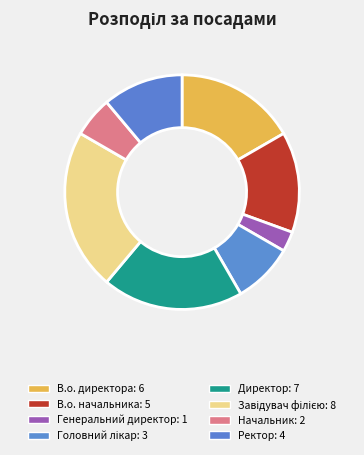

To the nearest percent, what is the difference between the largest and smallest slice percentages?

19%